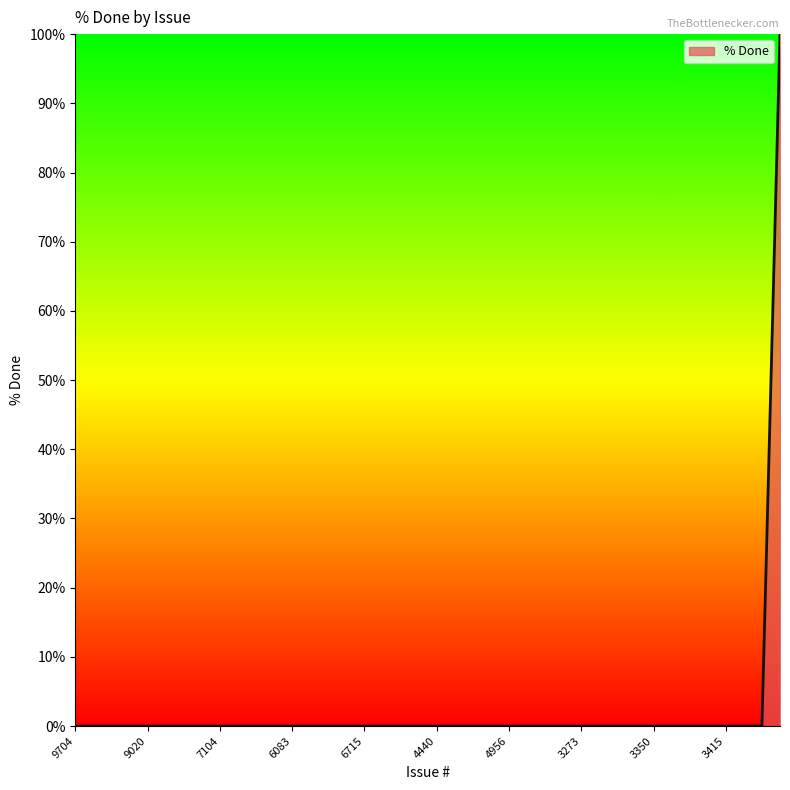

How many series are shown in this chart?

1